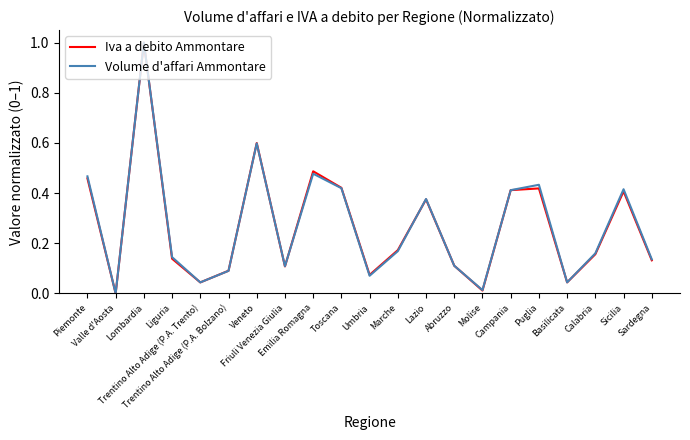

Reading right to left, what are all the values shown in this chart?

Iva a debito Ammontare: Sardegna=0.1	Sicilia=0.4	Calabria=0.2	Basilicata=0.0	Puglia=0.4	Campania=0.4	Molise=0.0	Abruzzo=0.1	Lazio=0.4	Marche=0.2	Umbria=0.1	Toscana=0.4	Emilia Romagna=0.5	Friuli Venezia Giulia=0.1	Veneto=0.6	Trentino Alto Adige (P.A. Bolzano)=0.1	Trentino Alto Adige (P.A. Trento)=0.0	Liguria=0.1	Lombardia=1.0	Valle d'Aosta=0.0	Piemonte=0.5
Volume d'affari Ammontare: Sardegna=0.1	Sicilia=0.4	Calabria=0.2	Basilicata=0.0	Puglia=0.4	Campania=0.4	Molise=0.0	Abruzzo=0.1	Lazio=0.4	Marche=0.2	Umbria=0.1	Toscana=0.4	Emilia Romagna=0.5	Friuli Venezia Giulia=0.1	Veneto=0.6	Trentino Alto Adige (P.A. Bolzano)=0.1	Trentino Alto Adige (P.A. Trento)=0.0	Liguria=0.1	Lombardia=1.0	Valle d'Aosta=0.0	Piemonte=0.5